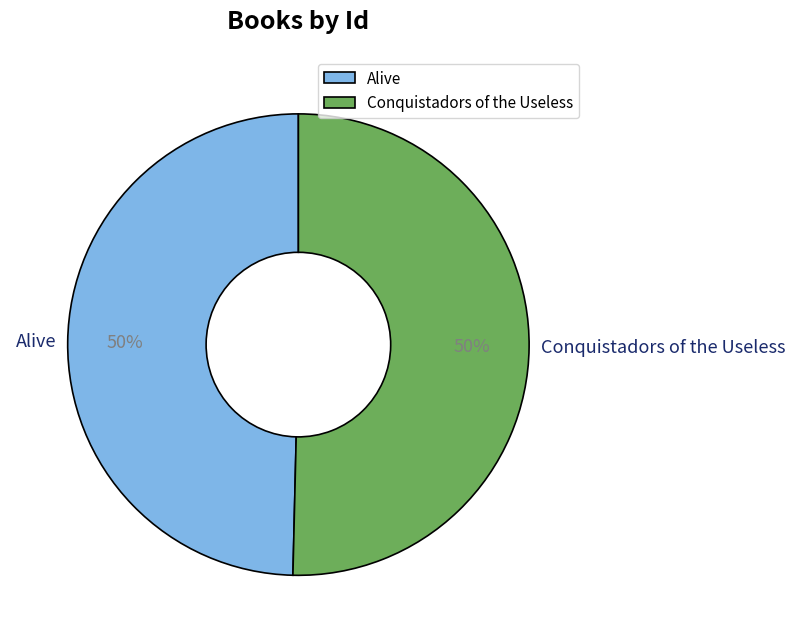

Do Alive and Conquistadors of the Useless together represent more than half of the pie?

Yes